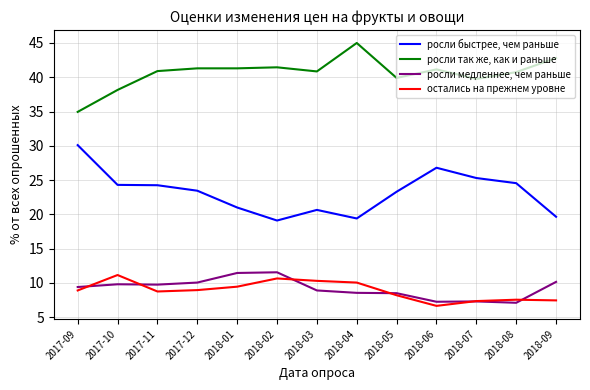

Between 2018-02 and 2018-06, which series saw the biggest shift?

росли быстрее, чем раньше